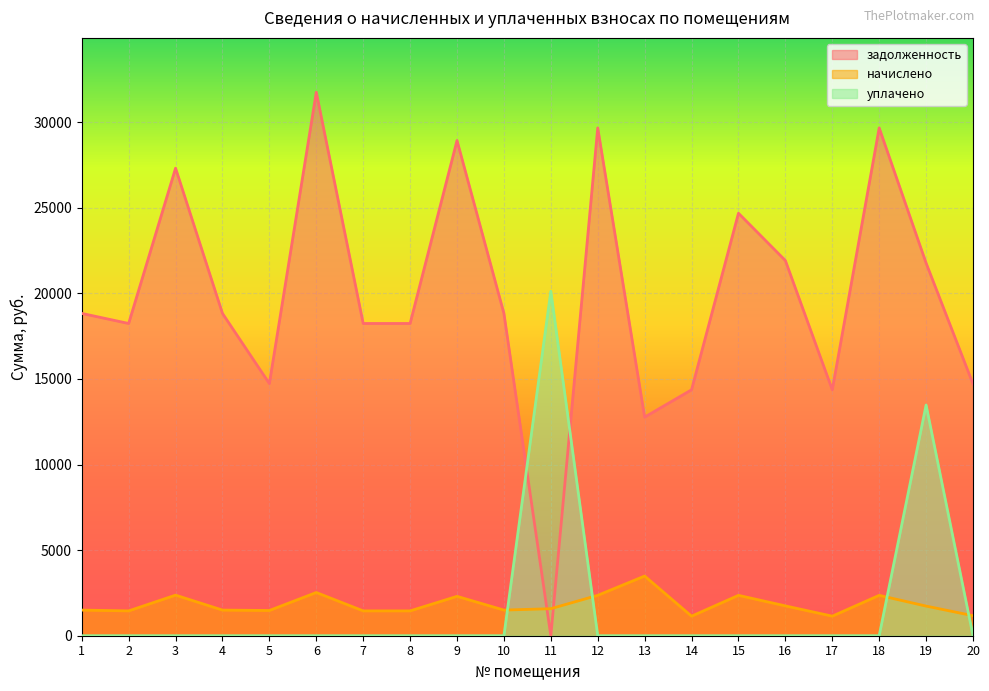

Is the value of начислено at 11 greater than the value of уплачено at 12?

Yes